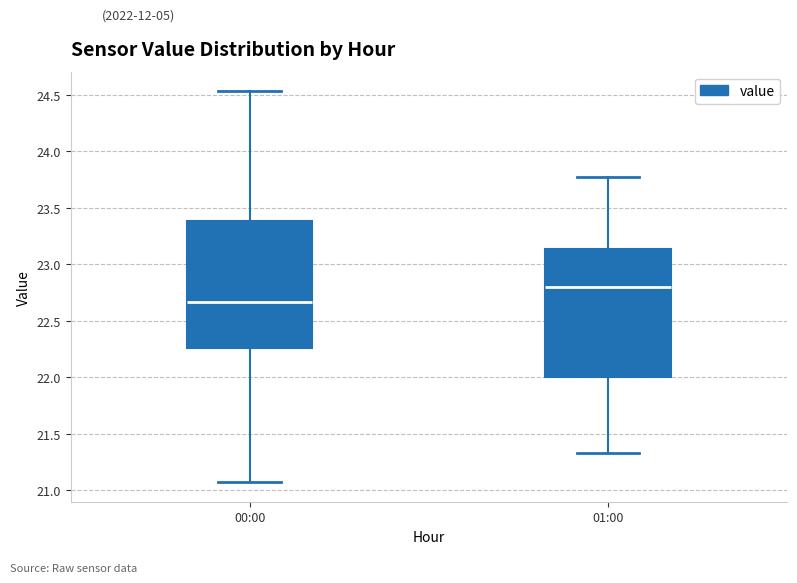

Reading left to right, transcribe this box plot: for each box, give where its median line is, the range the box spans, and where its two whiskers end, as read against the y-axis. The values are not printed on the chart, so give them approximately, as read against the axis.

00:00: median 22.65, box 22.25 to 23.40, whiskers 21.05 to 24.55
01:00: median 22.80, box 22.00 to 23.15, whiskers 21.35 to 23.75